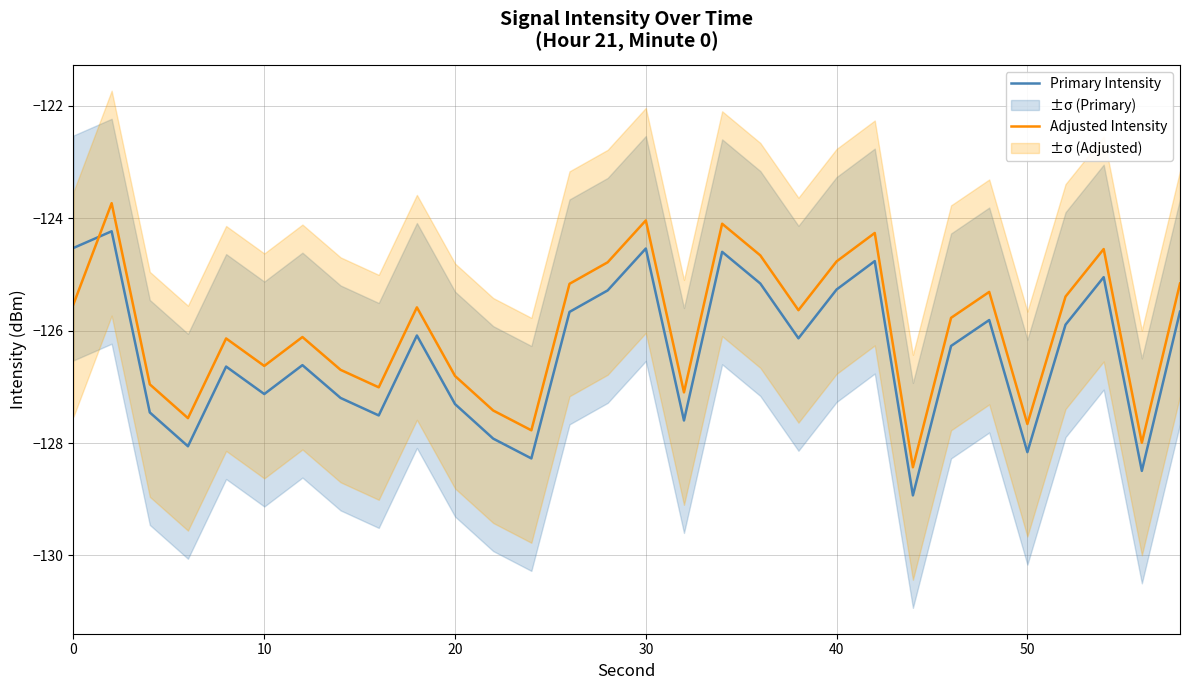

What is the lowest value of the Primary Intensity series?

-128.9